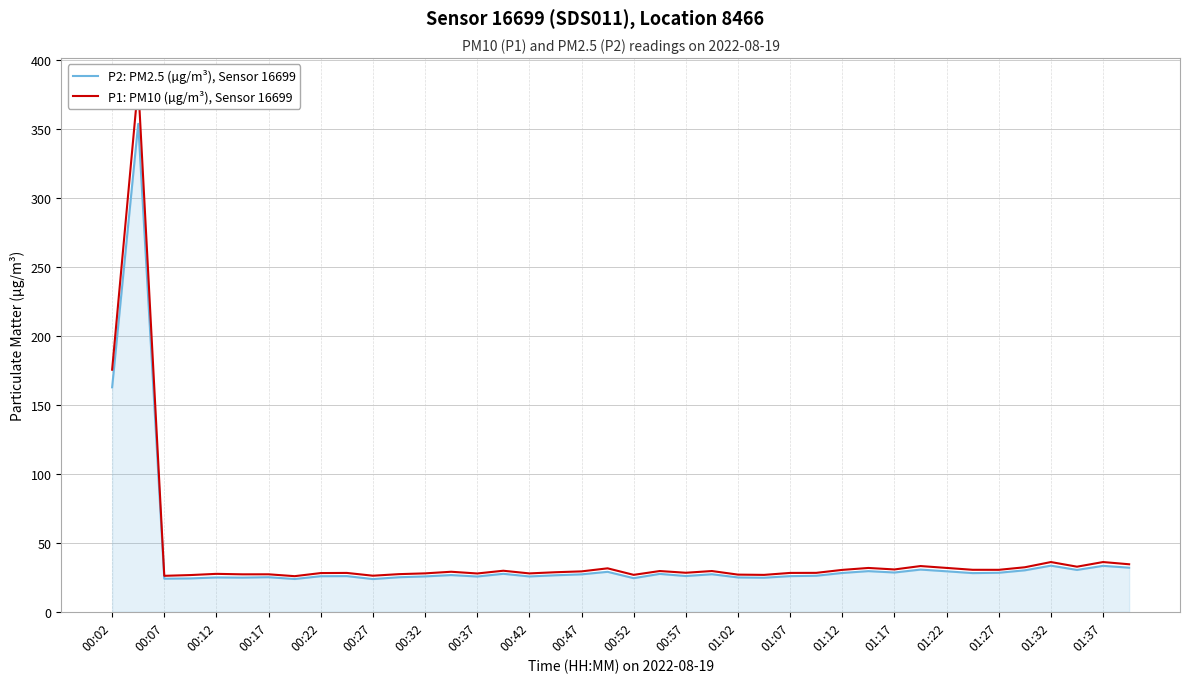

How many interior local valleys does the P2: PM2.5 (µg/m³), Sensor 16699 series have?

12